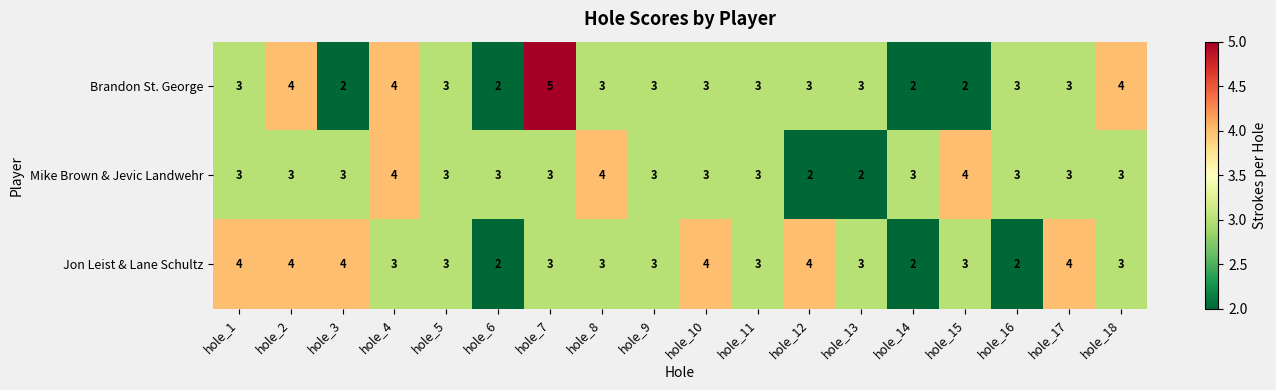

Which series has the widest spread of values?

Brandon St. George